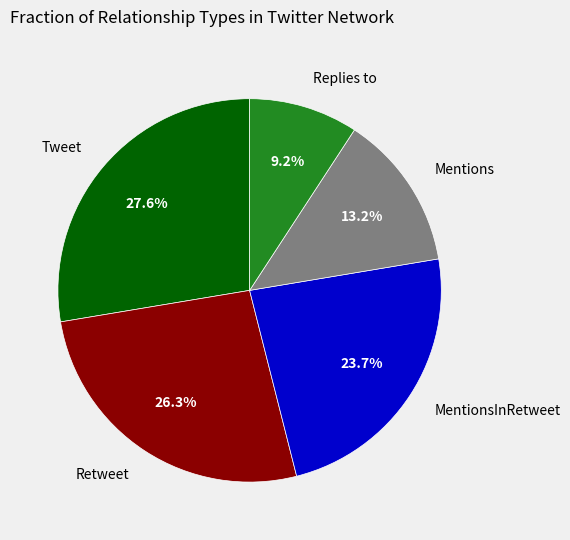

Count the number of slices in the pie.

5